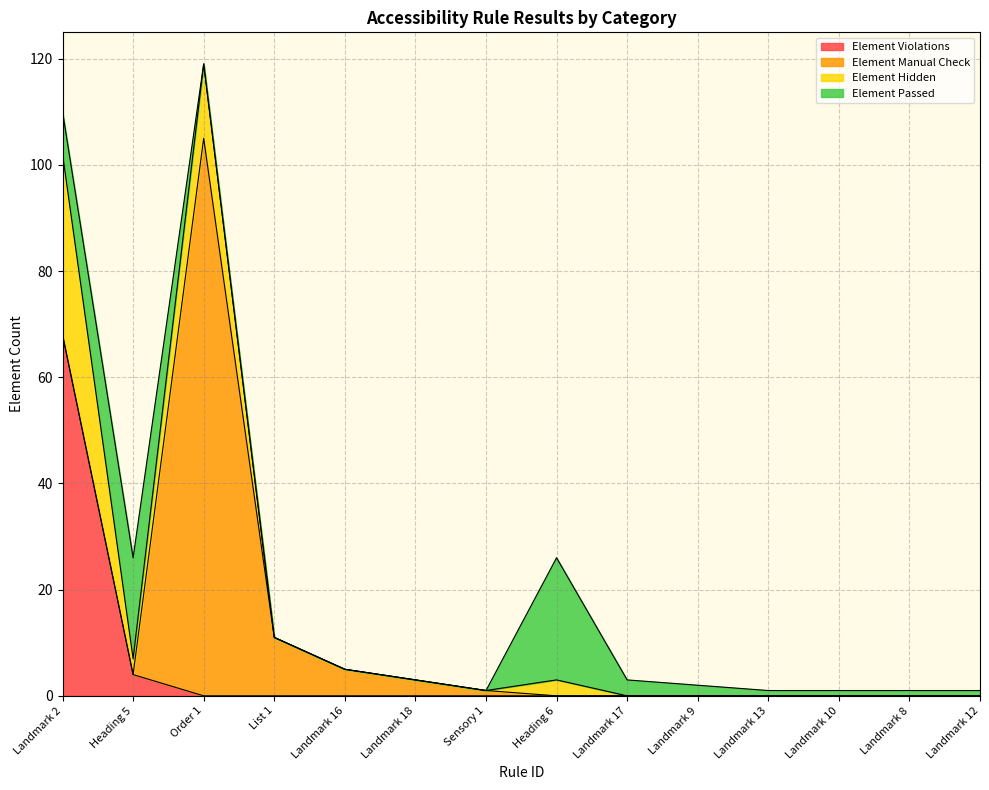

How many intersections are there between Element Passed and Element Violations?

1